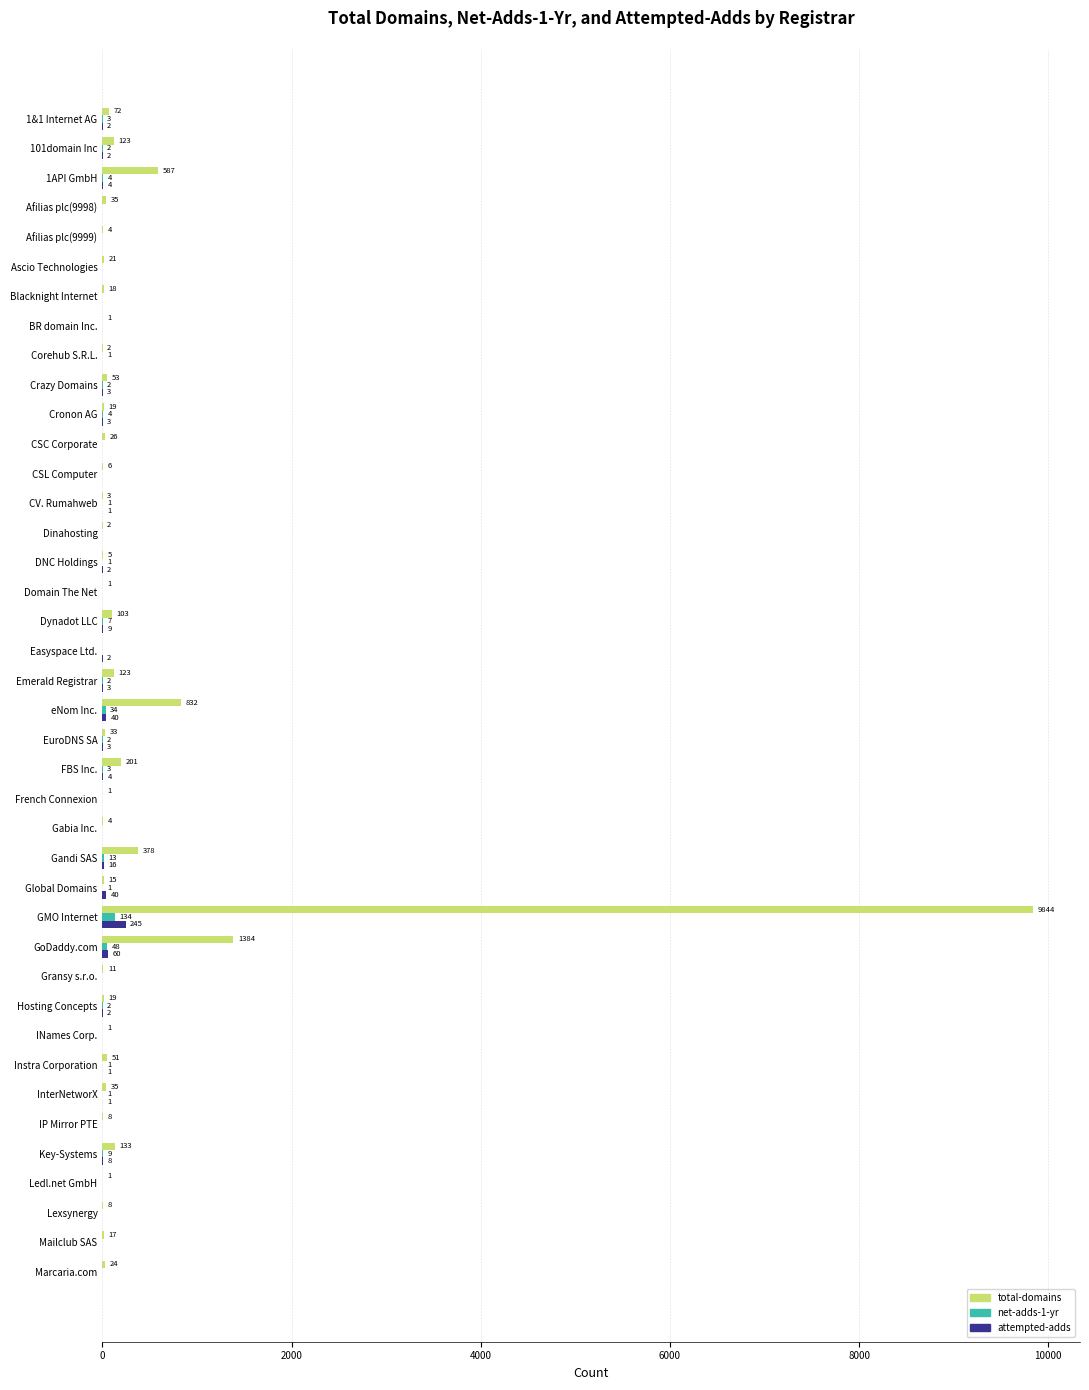

Which series has the largest total across all categories?

total-domains